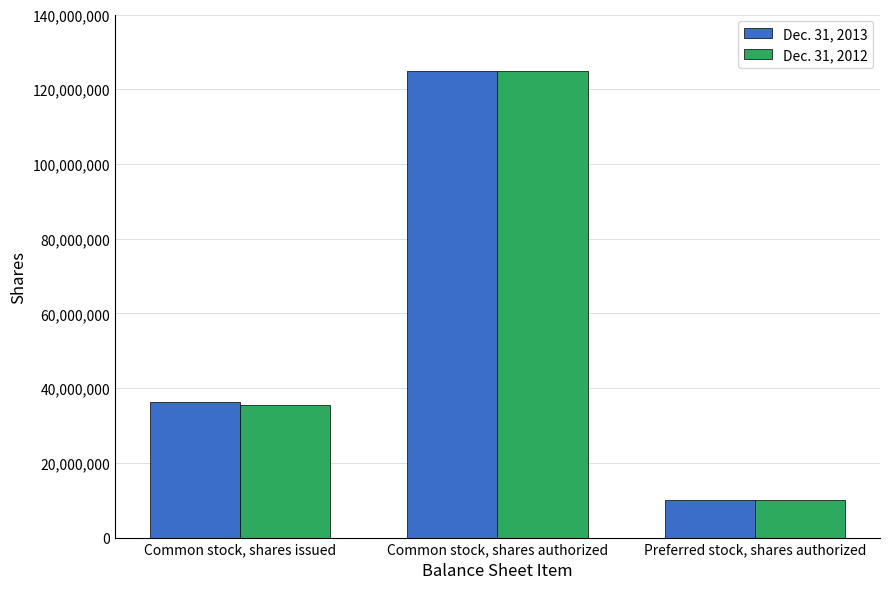

Reading right to left, transcribe all the data shown in this chart.

Dec. 31, 2013: Preferred stock, shares authorized=10000000	Common stock, shares authorized=125000000	Common stock, shares issued=36244071
Dec. 31, 2012: Preferred stock, shares authorized=10000000	Common stock, shares authorized=125000000	Common stock, shares issued=35613351